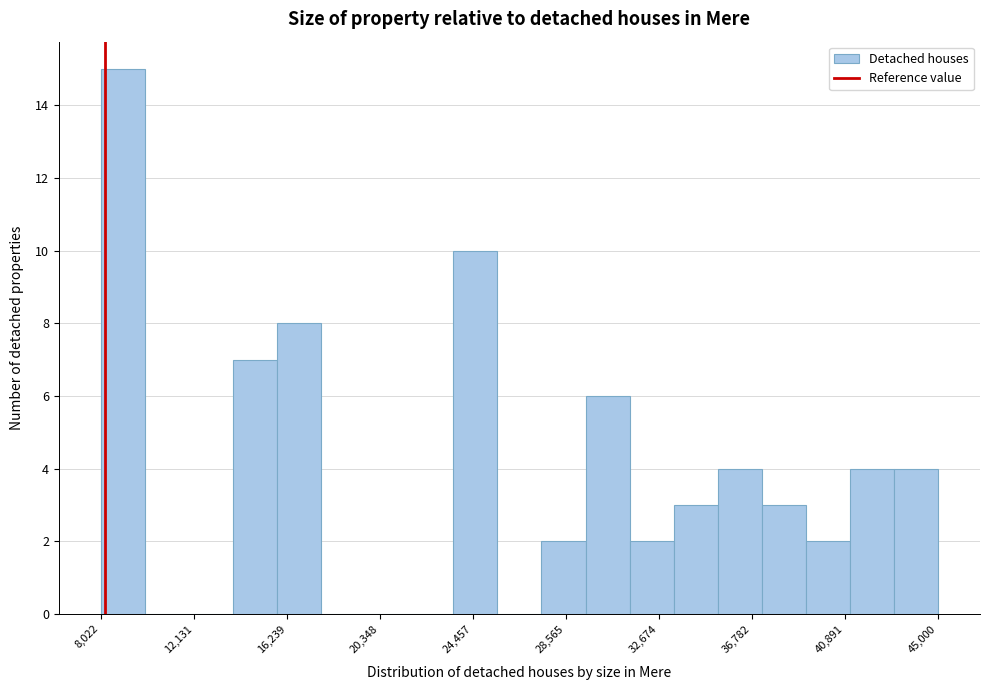

Read against the x-axis, roughly where is the centre of the tallest bar?

9000